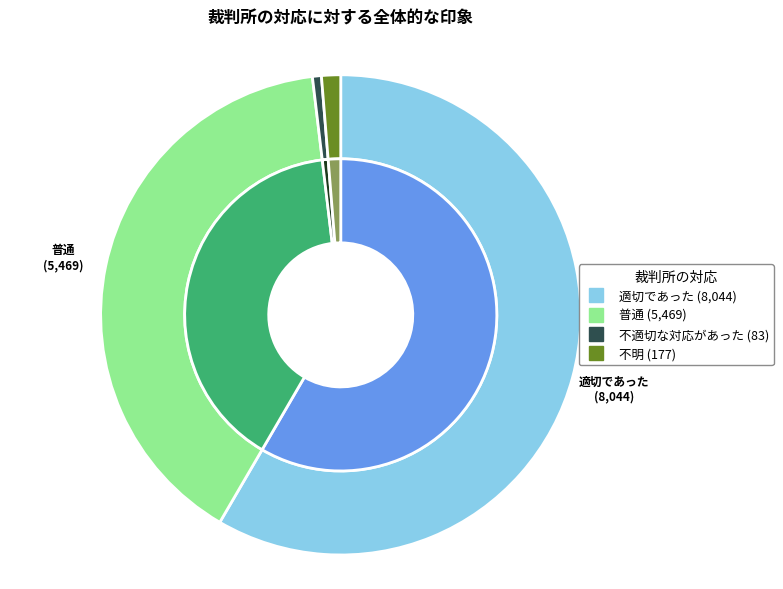

To the nearest percent, what is the difference between the 普通 and 適切であった slice percentages?

19%